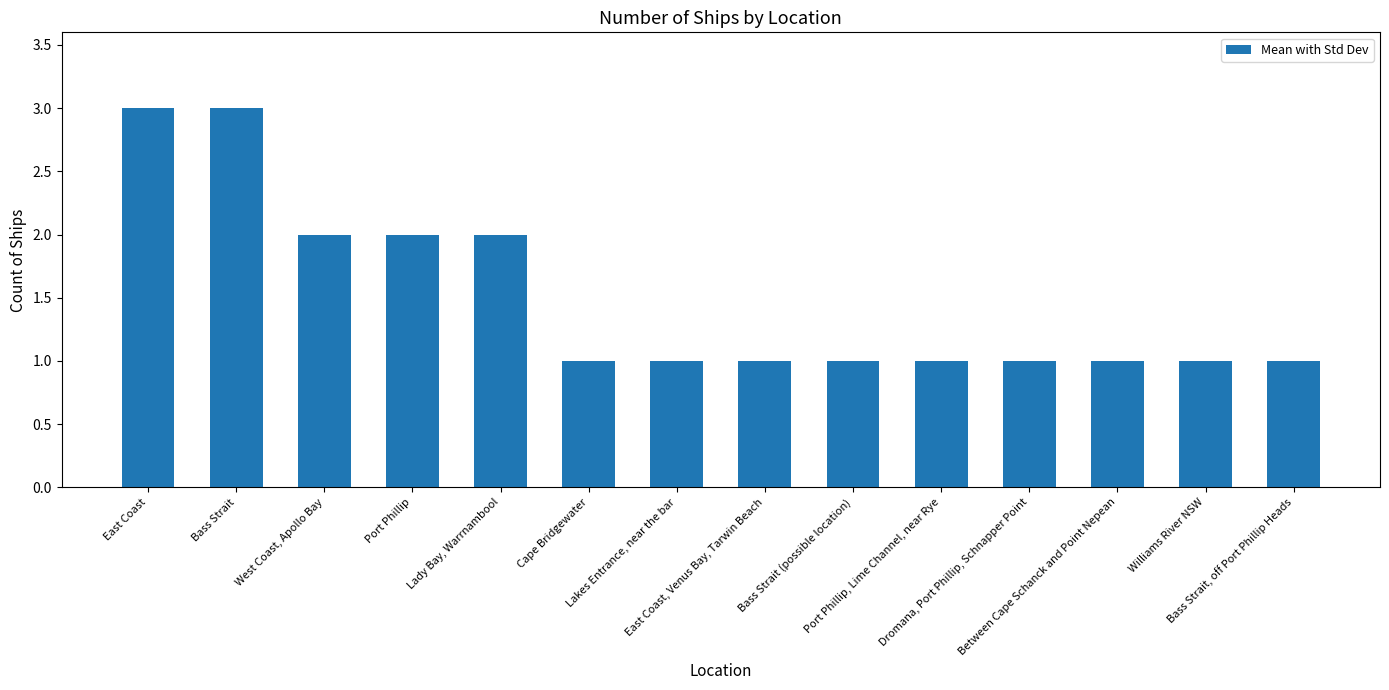

What is the sum of all values?

21